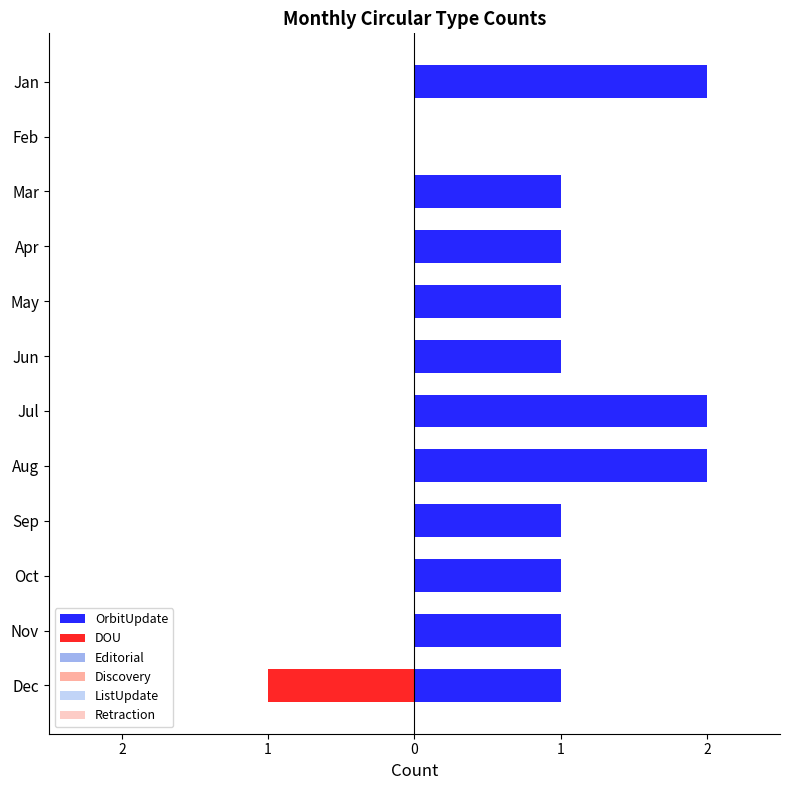

Does the chart contain stacked bars?

No